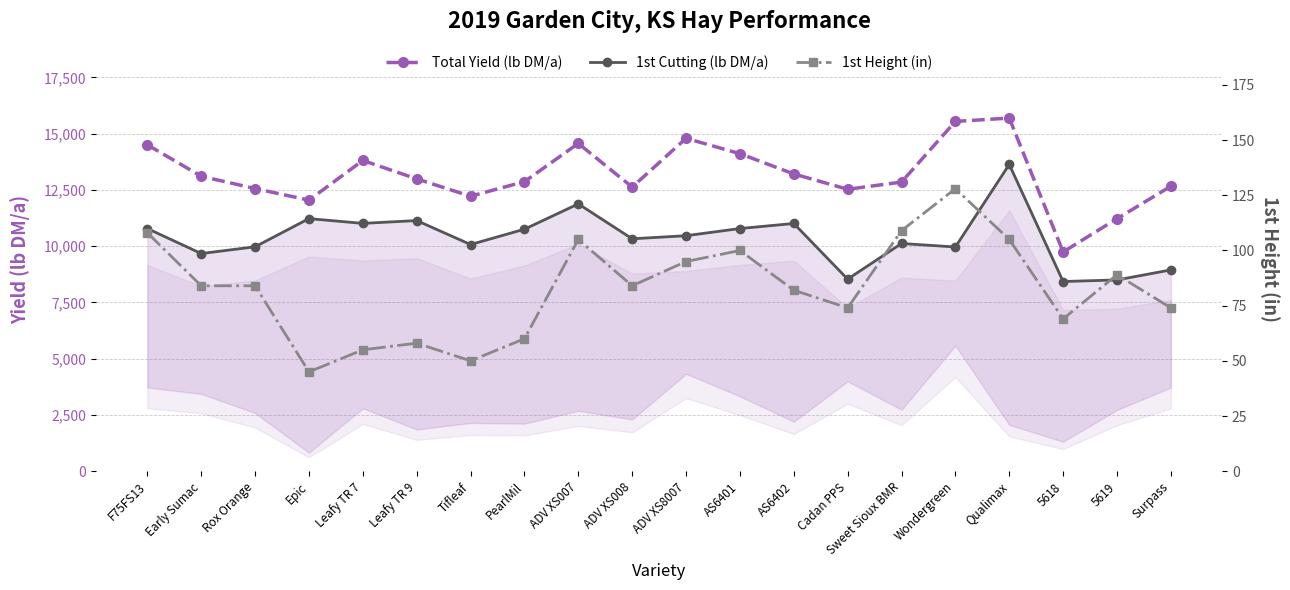

What position from the right is 5618?

3